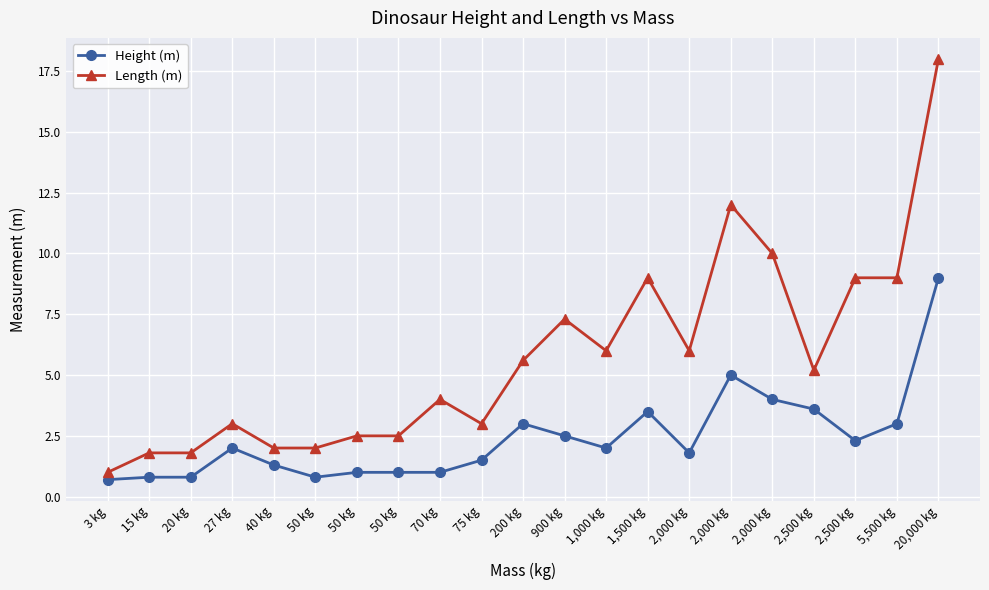

How many categories are shown in the chart?

21